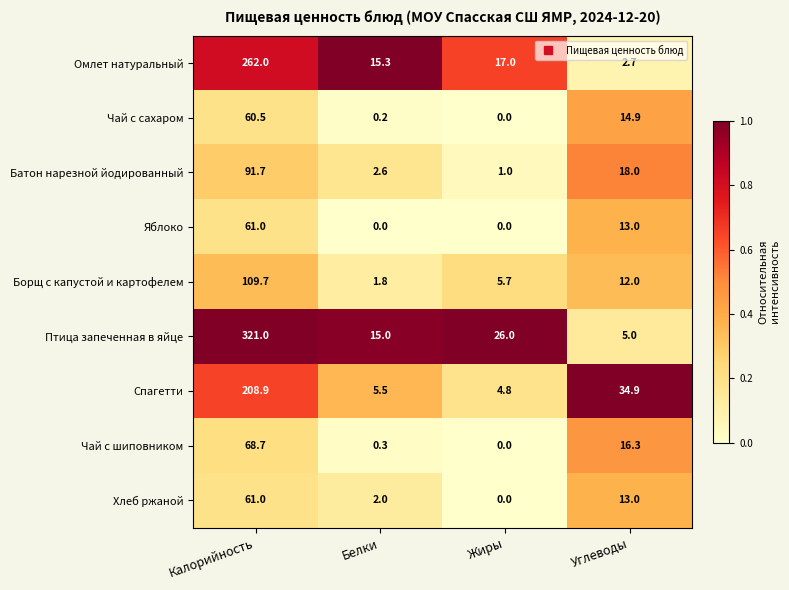

Which category has the highest value in the Птица запеченная в яйце series?

Калорийность